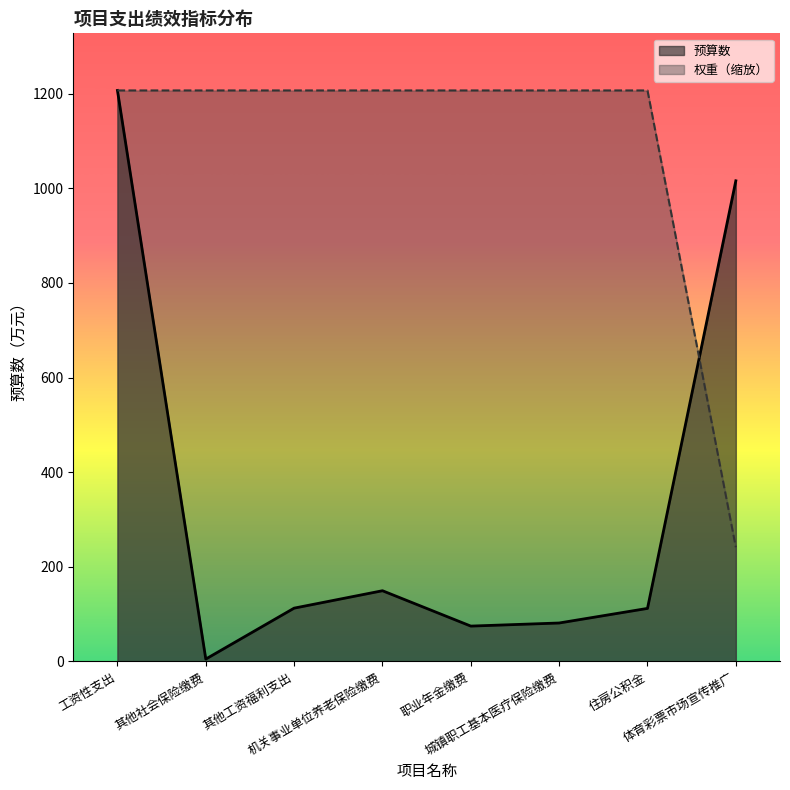

True or false: 预算数_line and 权重（缩放）_line intersect in this chart.

True